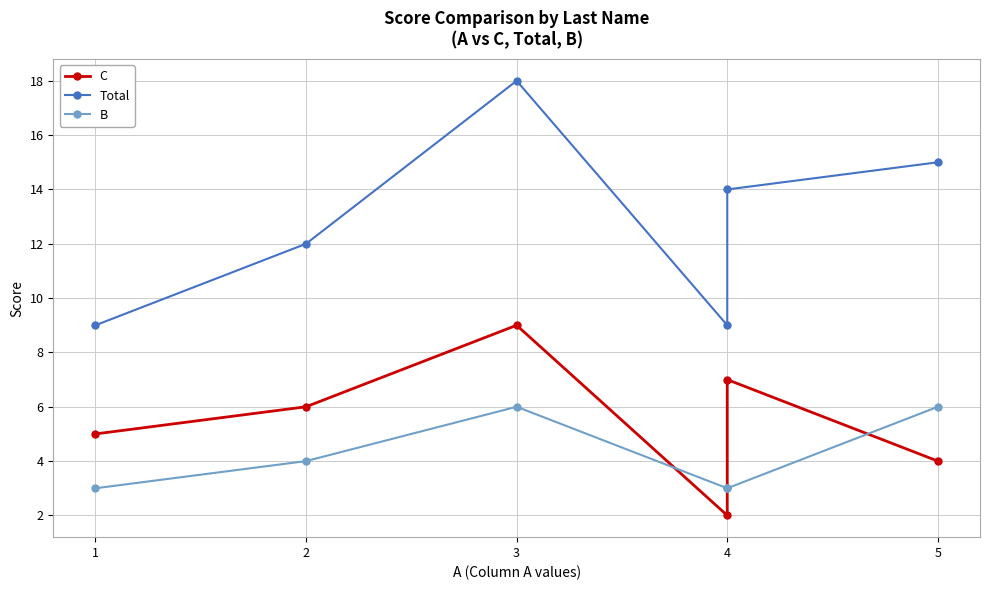

True or false: B has a value of 2 at 5.

False